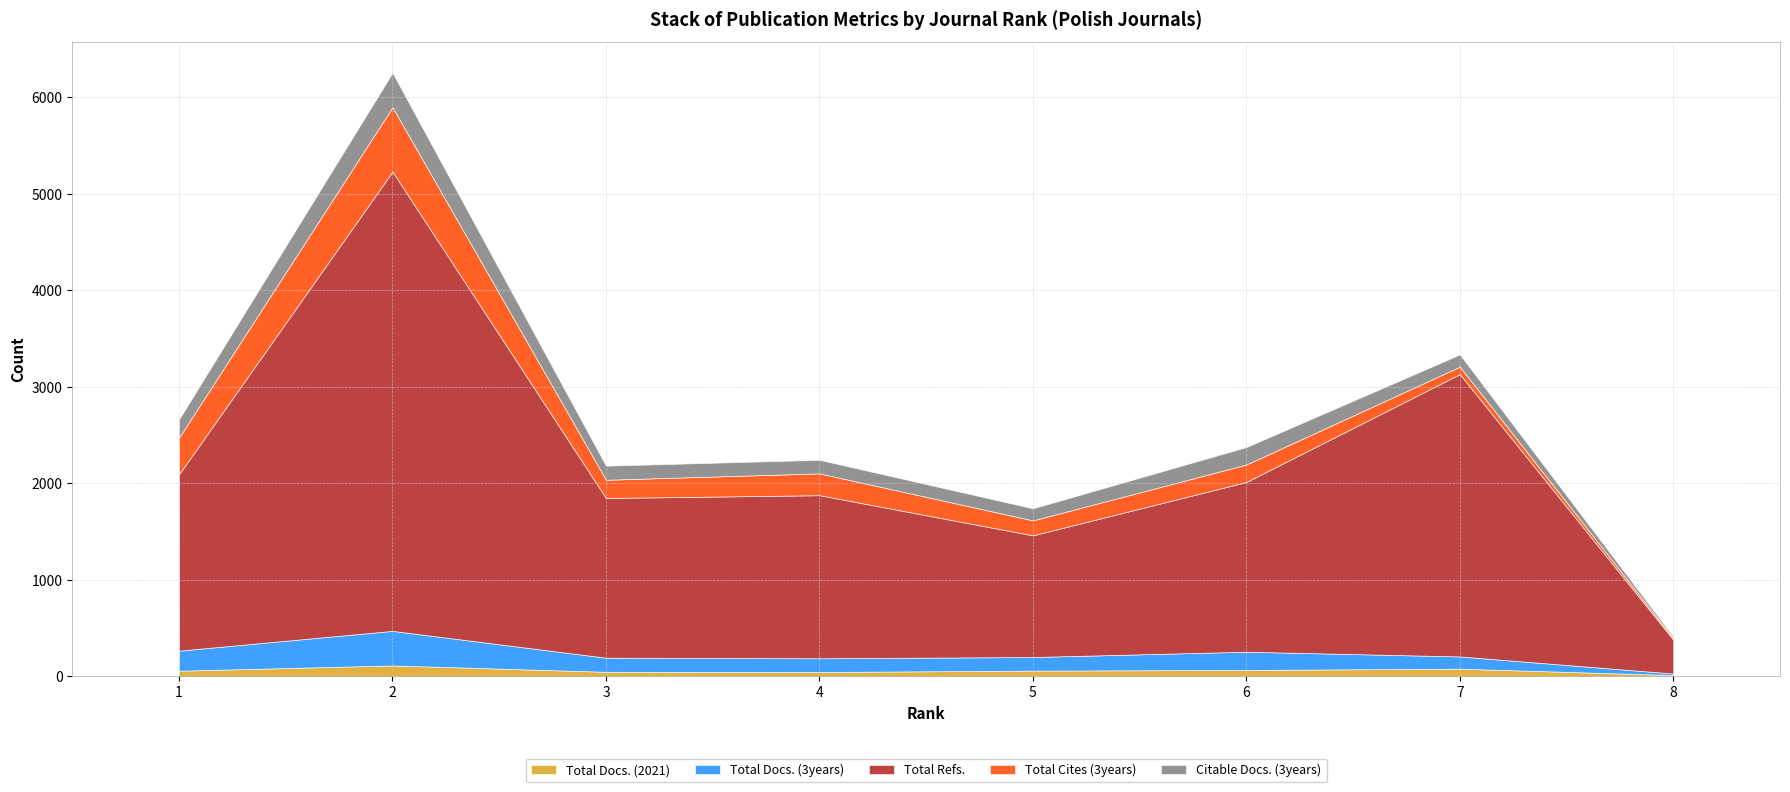

True or false: Total Docs. (2021) has a value of 38 at 5.

False